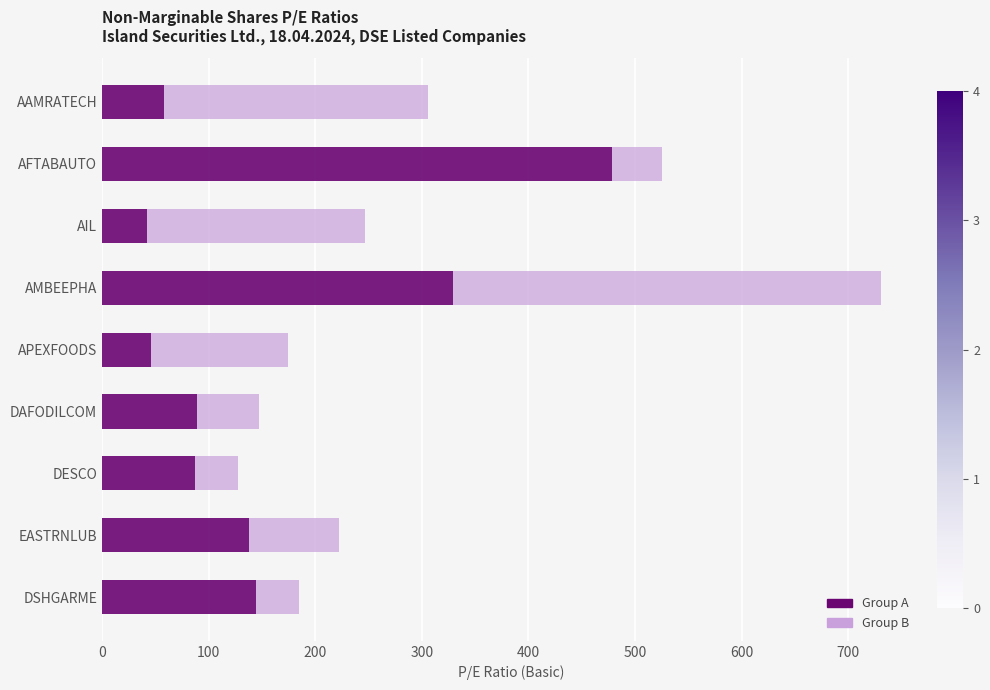

The value of Group A at APEXFOODS is 81.9. True or false?

False